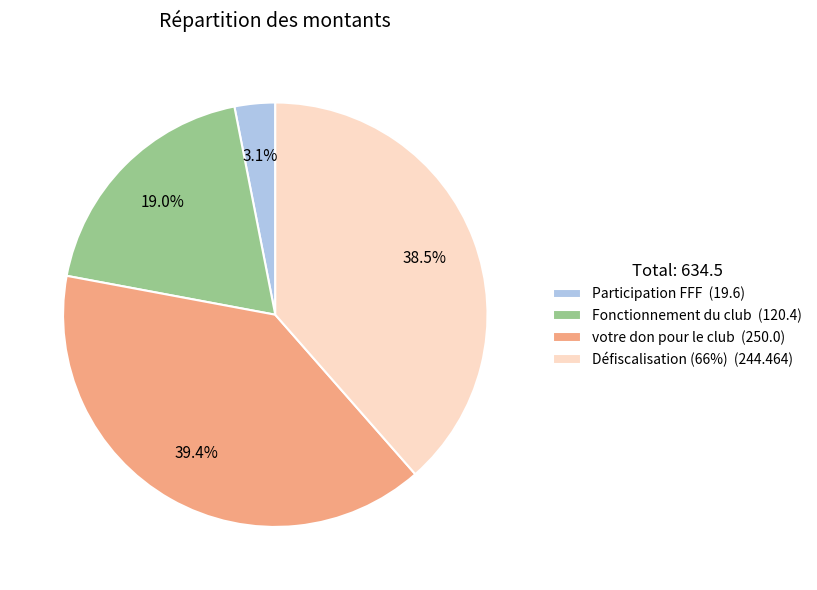

Is there any slice that represents more than half of the pie?

No